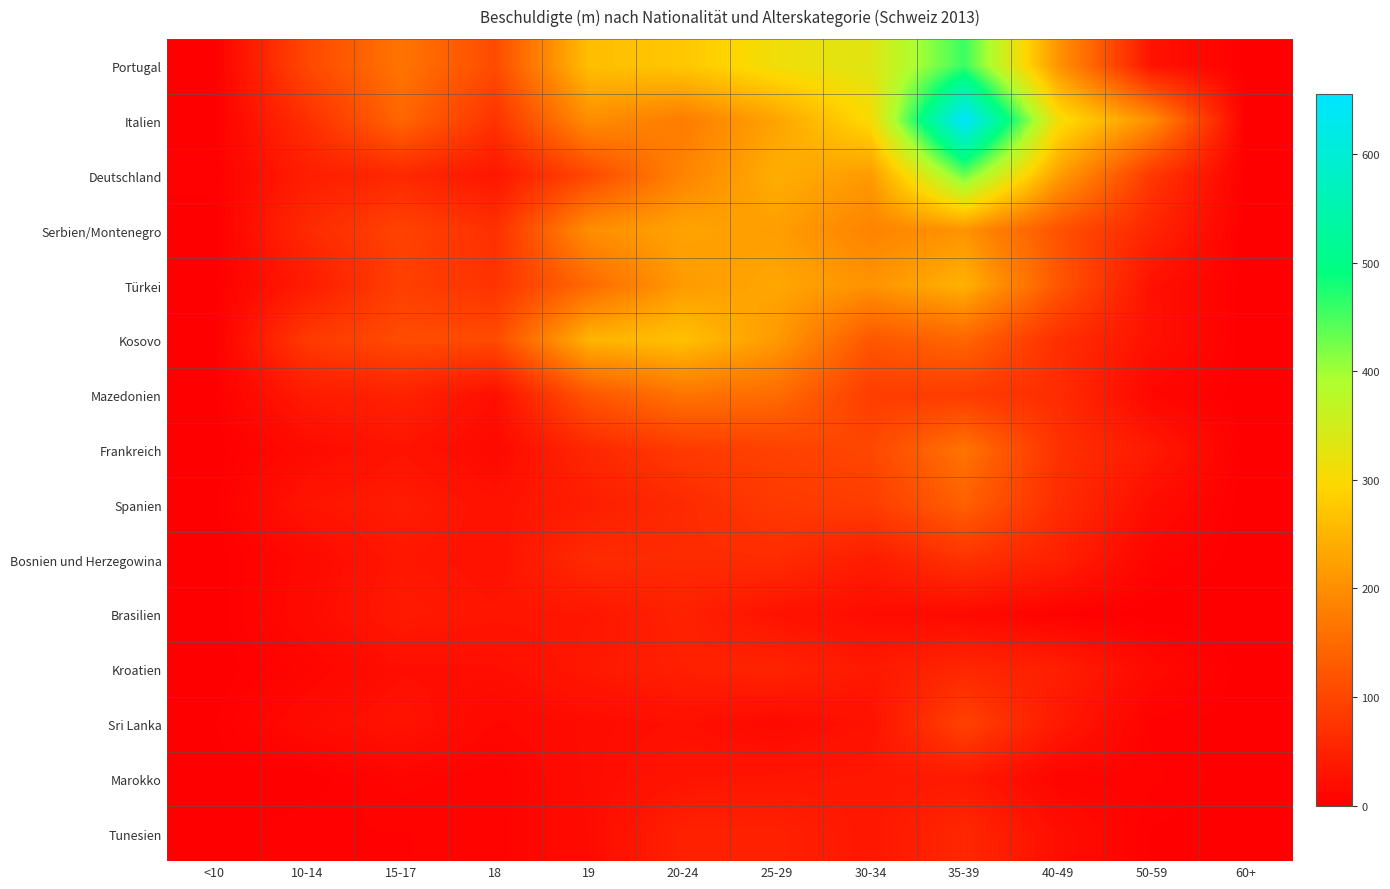

Which category has the lowest value across all series?

<10